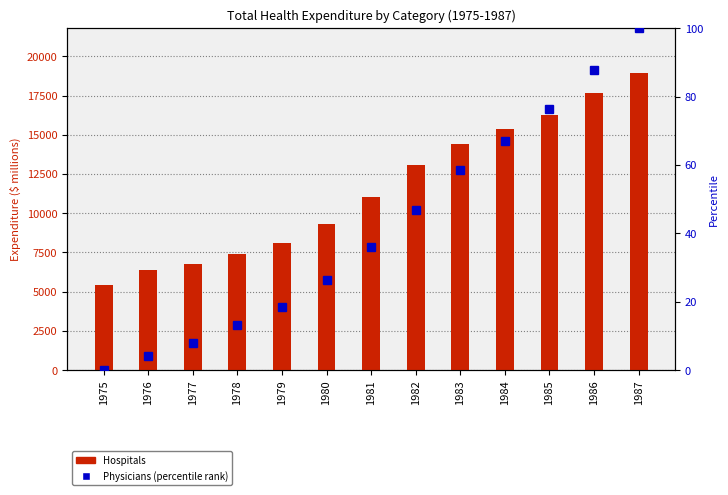

Is it true that Hospitals equals 6122.4 at 1983?

False